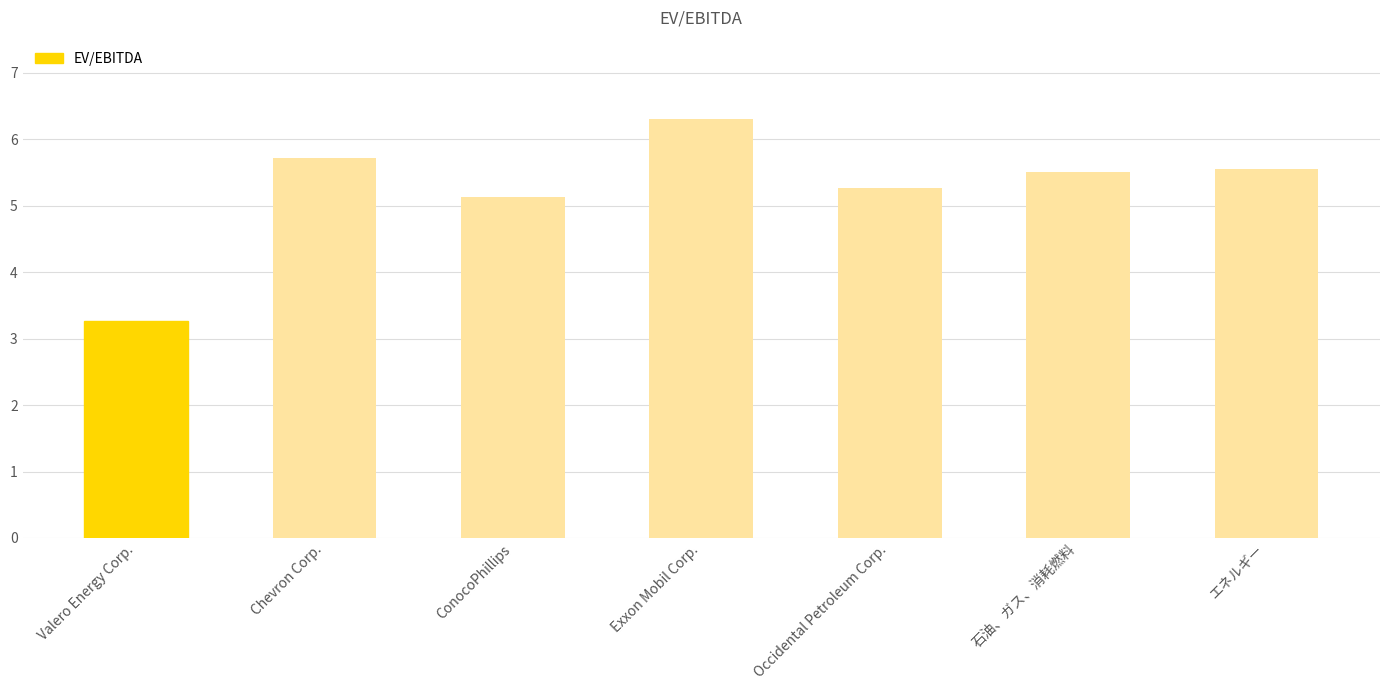

What is the sum of all values?

36.8